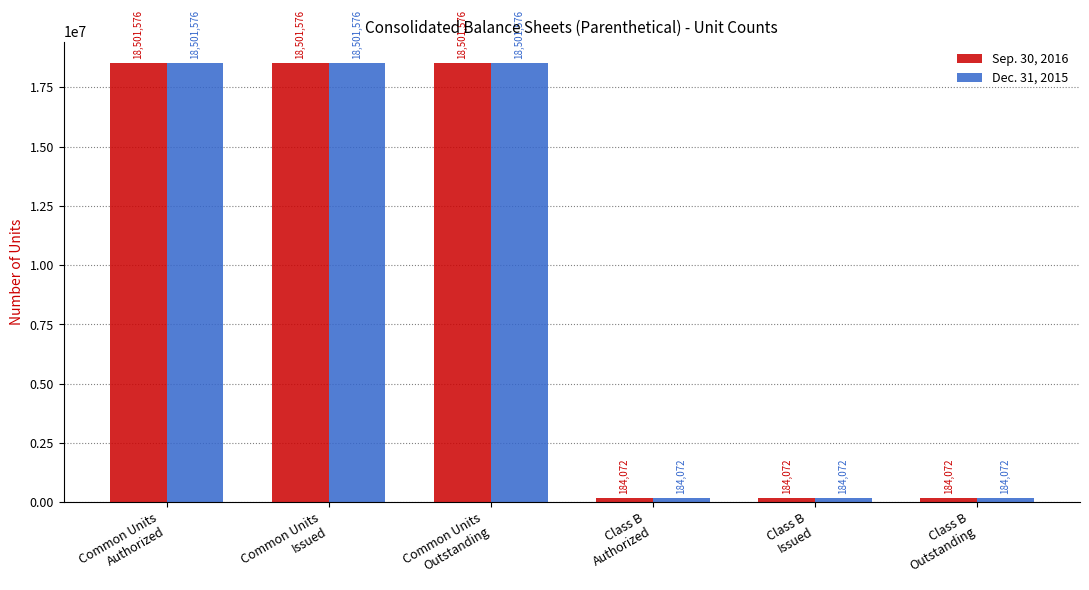

What is the value of the Sep. 30, 2016 bar at the 1st from the left?

18501576